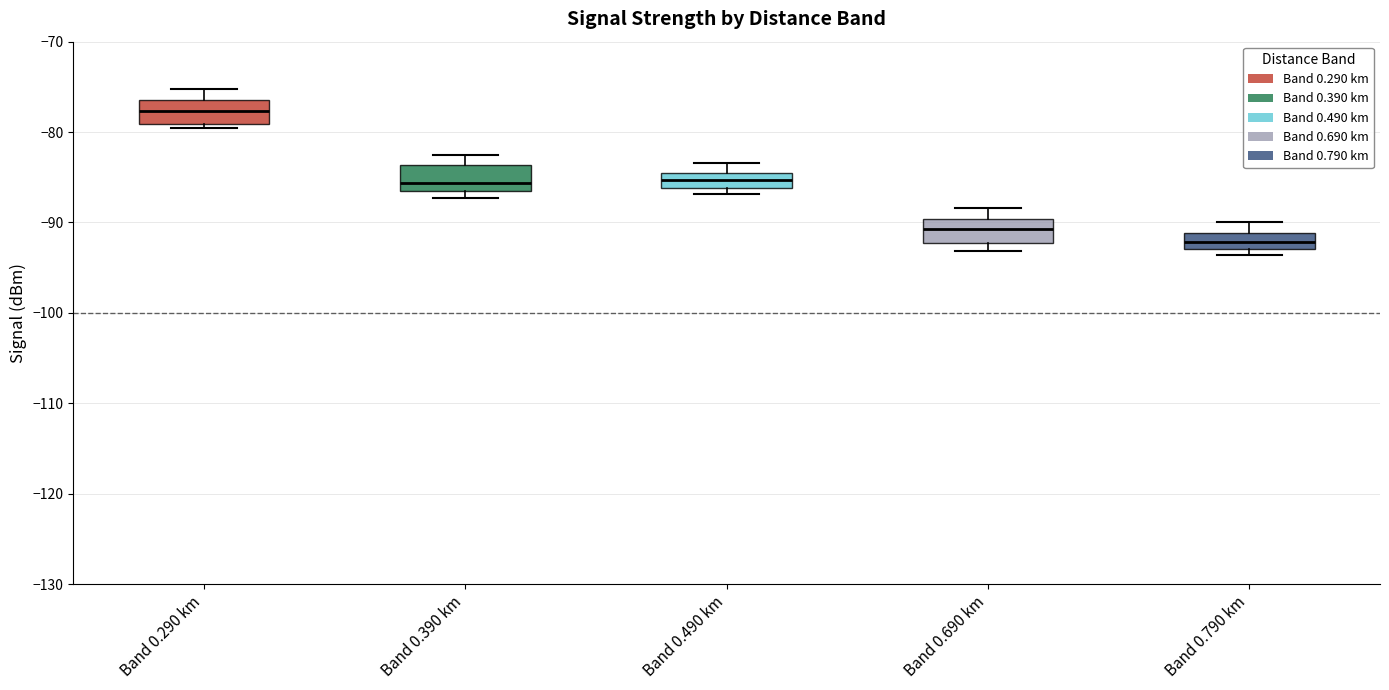

Which box has the lowest median line?

Band 0.790 km